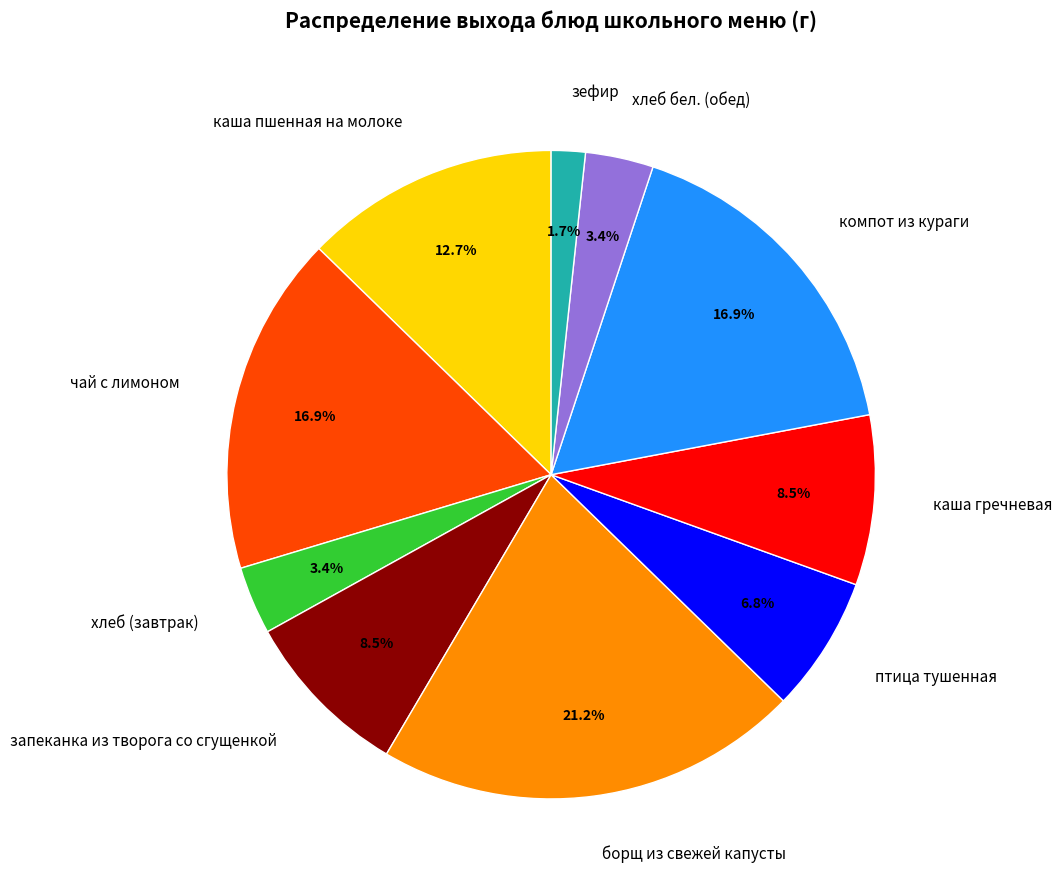

Which slice is the largest?

борщ из свежей капусты